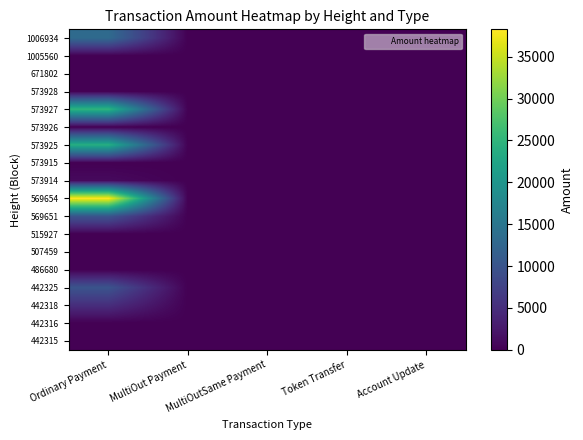

Which category has the highest value across all series?

Ordinary Payment